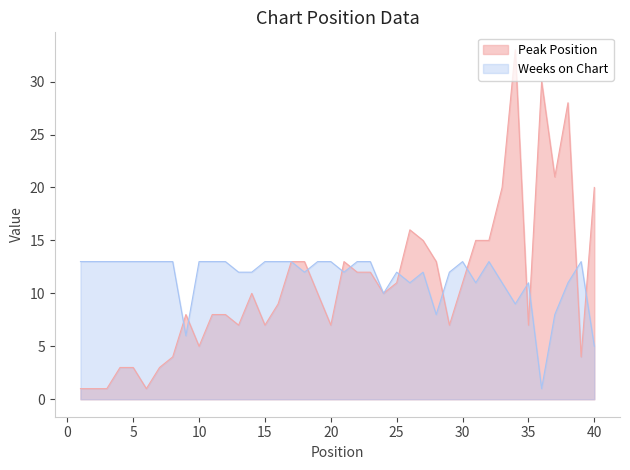

The Peak Position series shows 38 at 38. True or false?

False